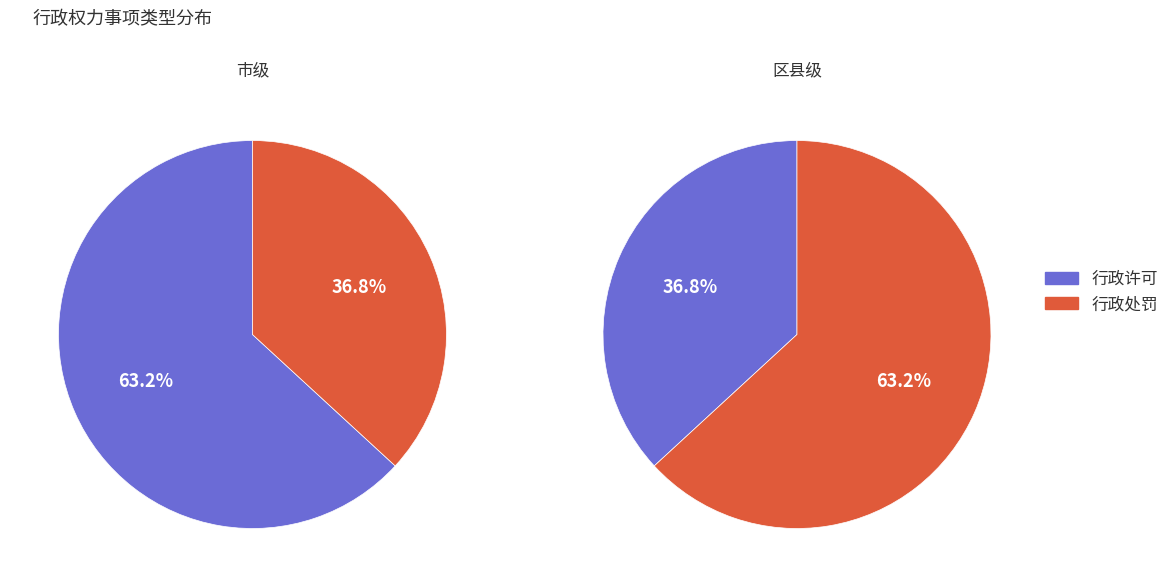

To the nearest percent, what percentage of the pie is 1?

37%